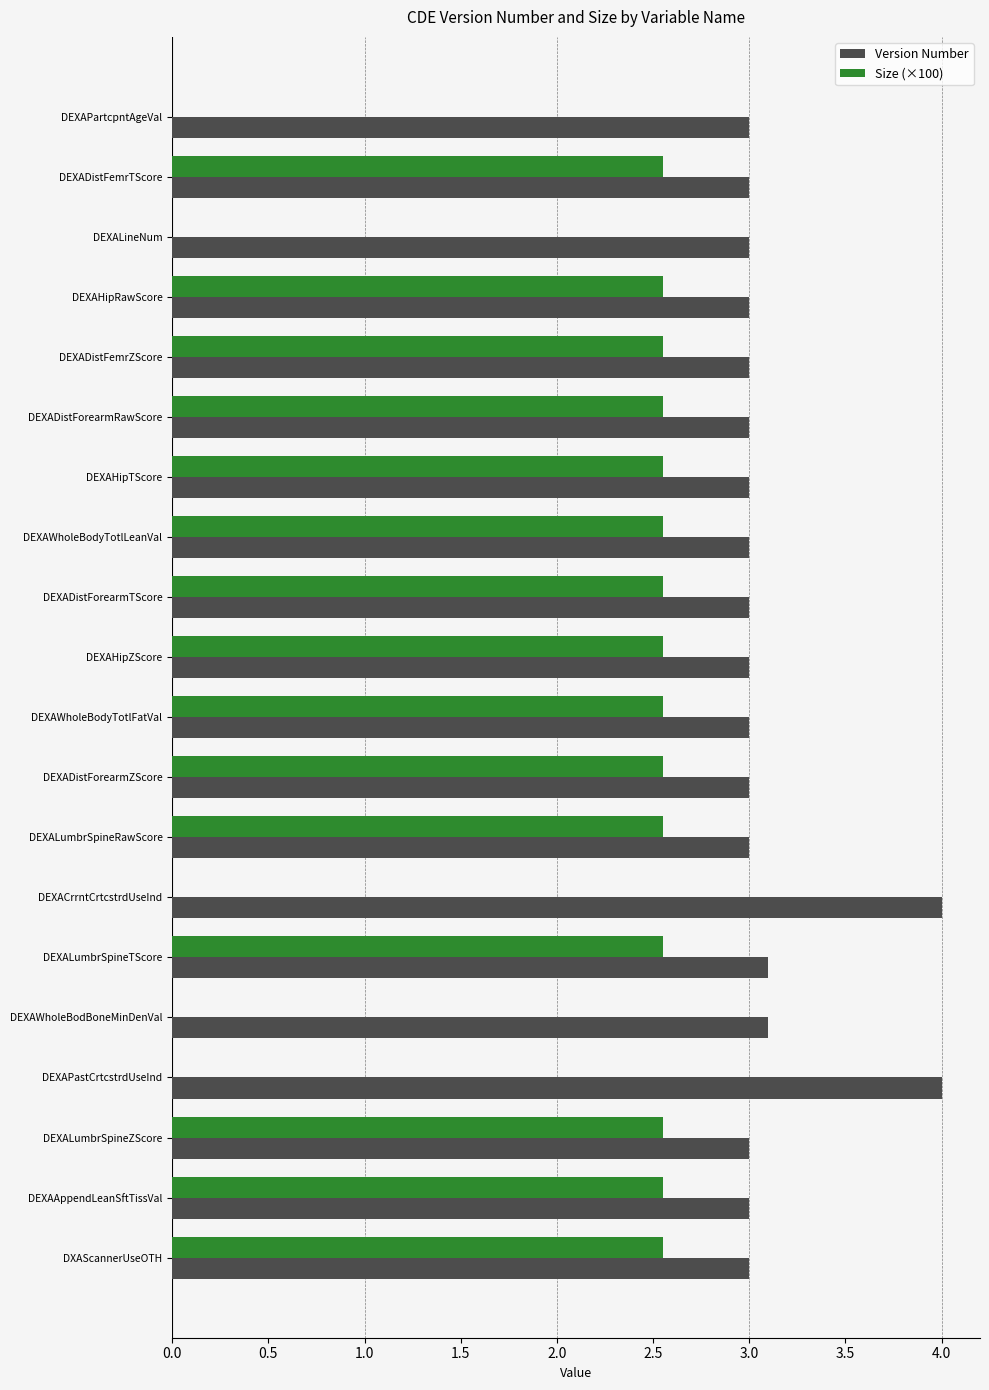

Is the value of Version Number at DEXADistFemrZScore greater than the value of Size (×100) at DEXADistForearmTScore?

Yes